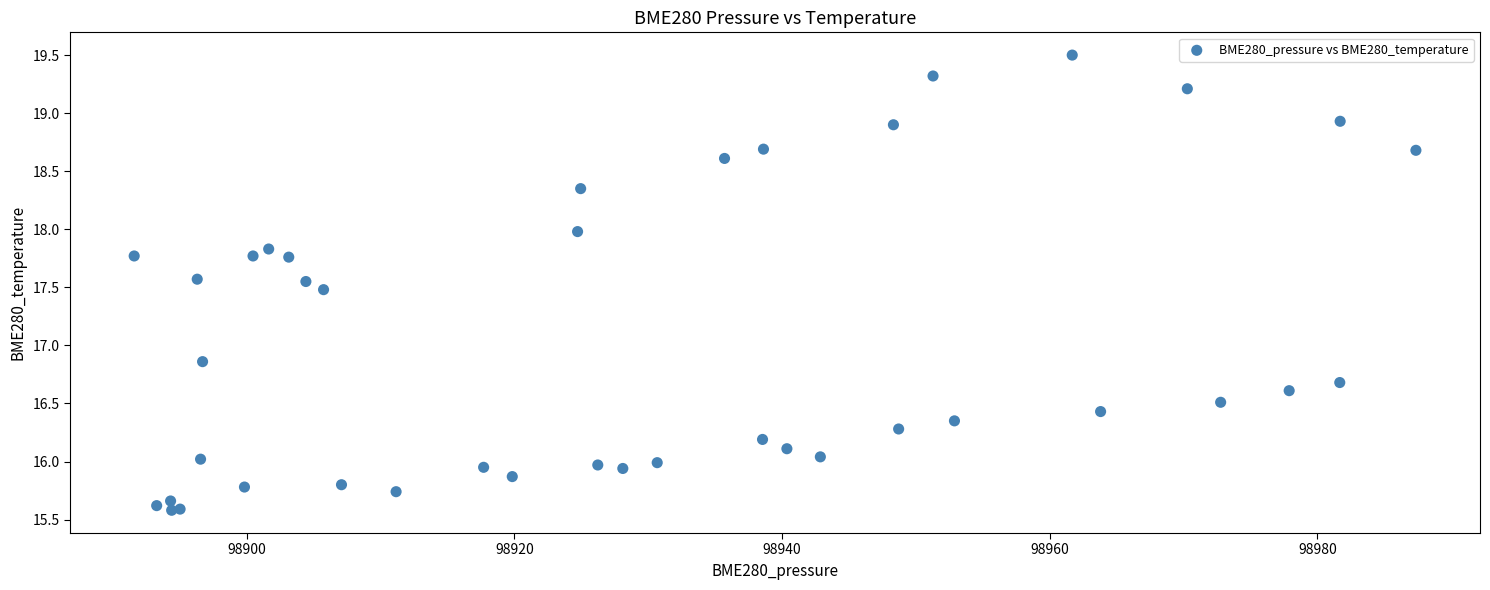

What Y value in the scatter plot is closest to 17?

16.9